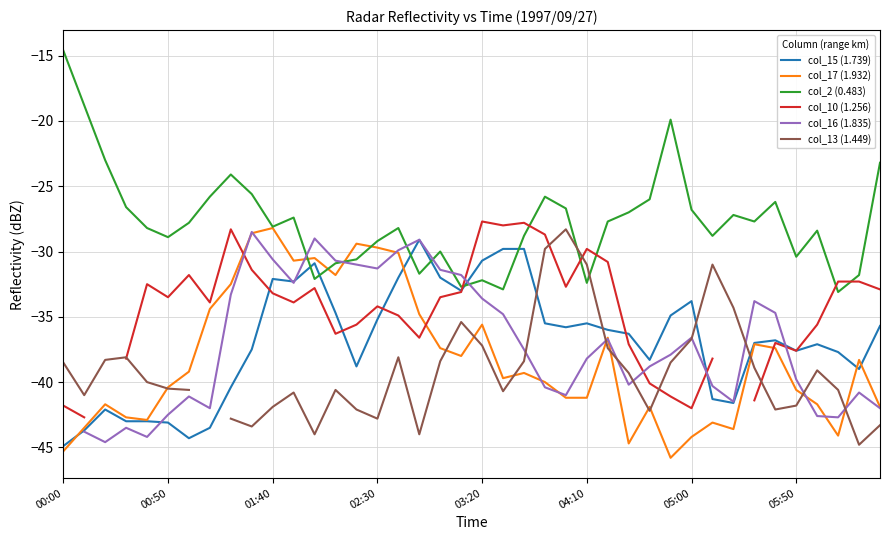

The col_2 (0.483) series shows -21.5 at 00:00. True or false?

False